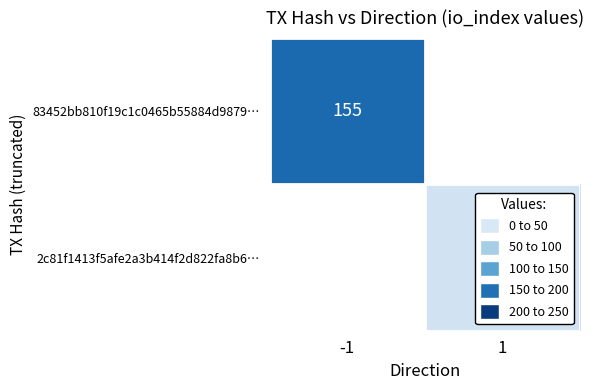

The value of 2c81f1413f5afe2a3b414f2d822fa8b6… at 1 is 52. True or false?

False